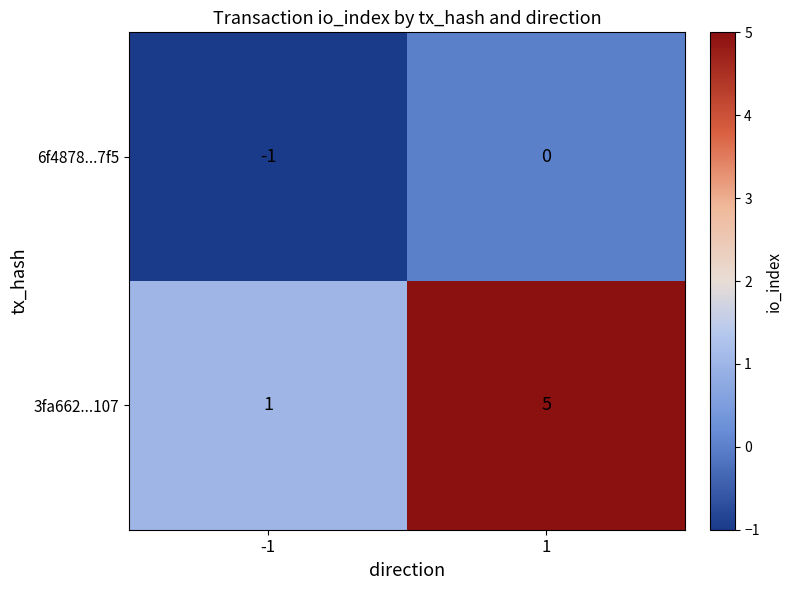

Is it true that 6f4878...7f5 equals -1 at -1?

True